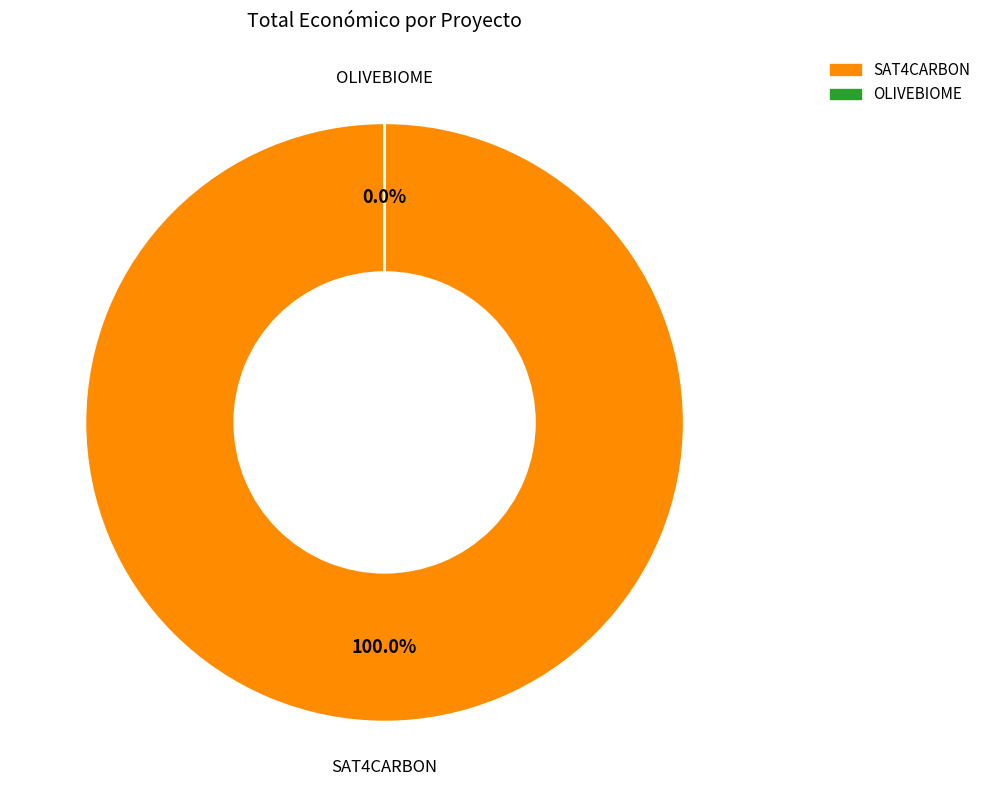

Does OLIVEBIOME represent more than half of the total?

No